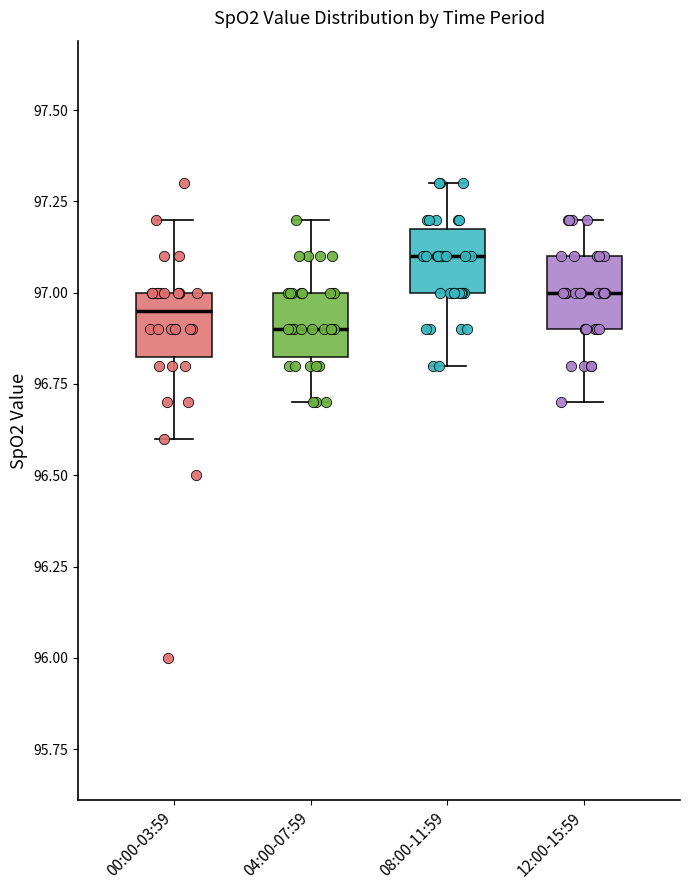

Reading left to right, read every box against the y-axis: the position of its median line, the range the box covers, and the ends of its whiskers. The values are not printed on the chart, so give them approximately, as read against the axis.

00:00-03:59: median 96.95, box 96.85 to 97.00, whiskers 96.60 to 97.20
04:00-07:59: median 96.90, box 96.85 to 97.00, whiskers 96.70 to 97.20
08:00-11:59: median 97.10, box 97.00 to 97.20, whiskers 96.80 to 97.30
12:00-15:59: median 97.00, box 96.90 to 97.10, whiskers 96.70 to 97.20